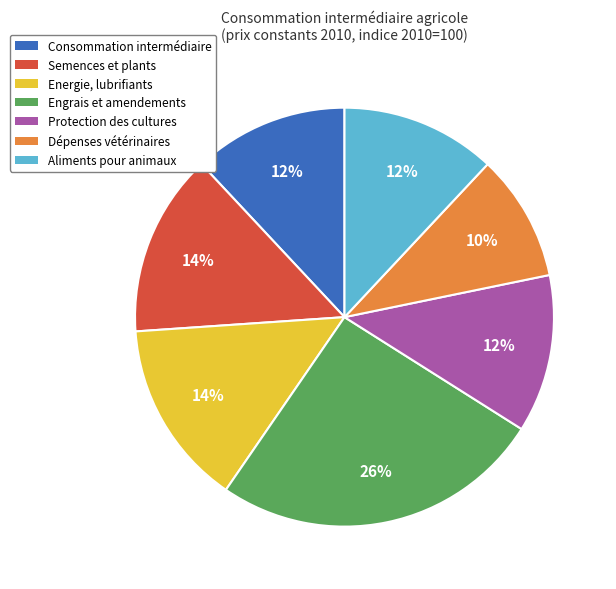

True or false: Aliments pour animaux accounts for 12% of the total.

True